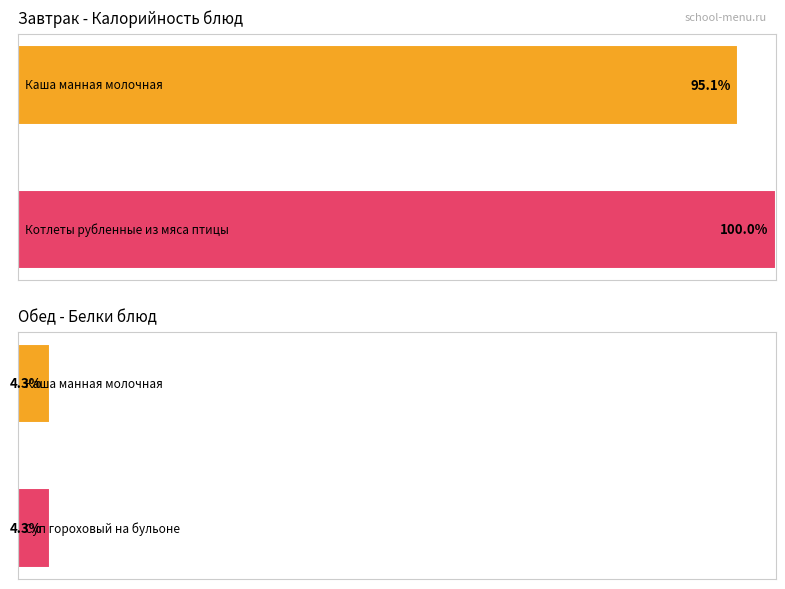

Rank the series at Котлеты рубленные from lowest to highest value.

Белки, Калорийность